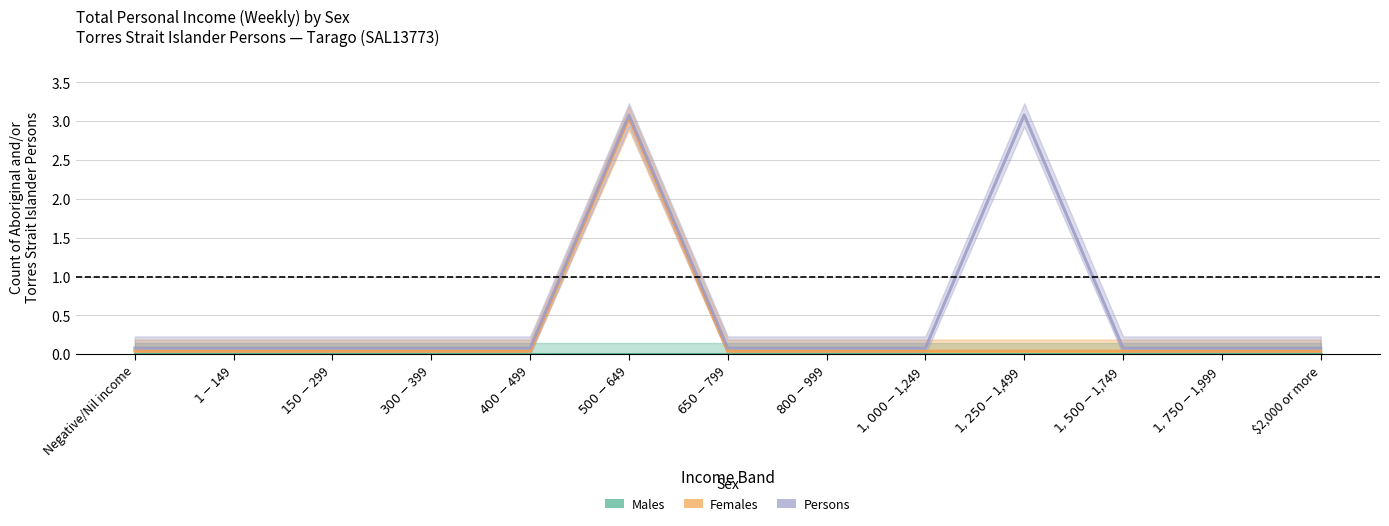

Is it true that Persons equals 0.0 at $1,750-$1,999?

False